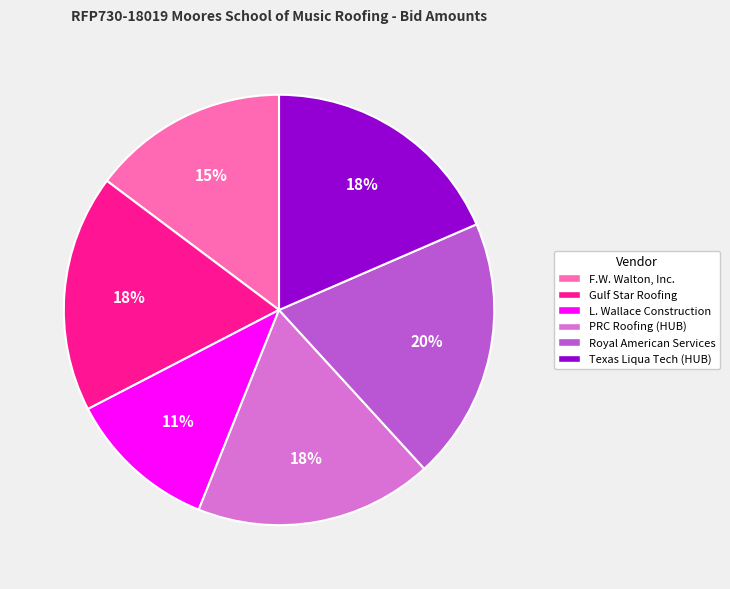

Is Royal American Services the majority of the pie?

No